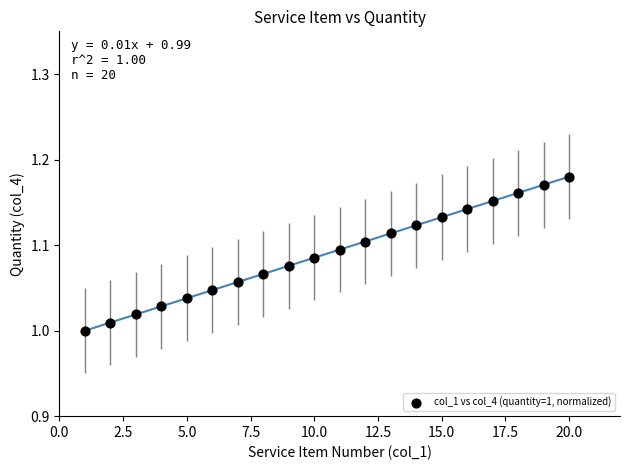

What is the range of X values (max minus min)?

19.0